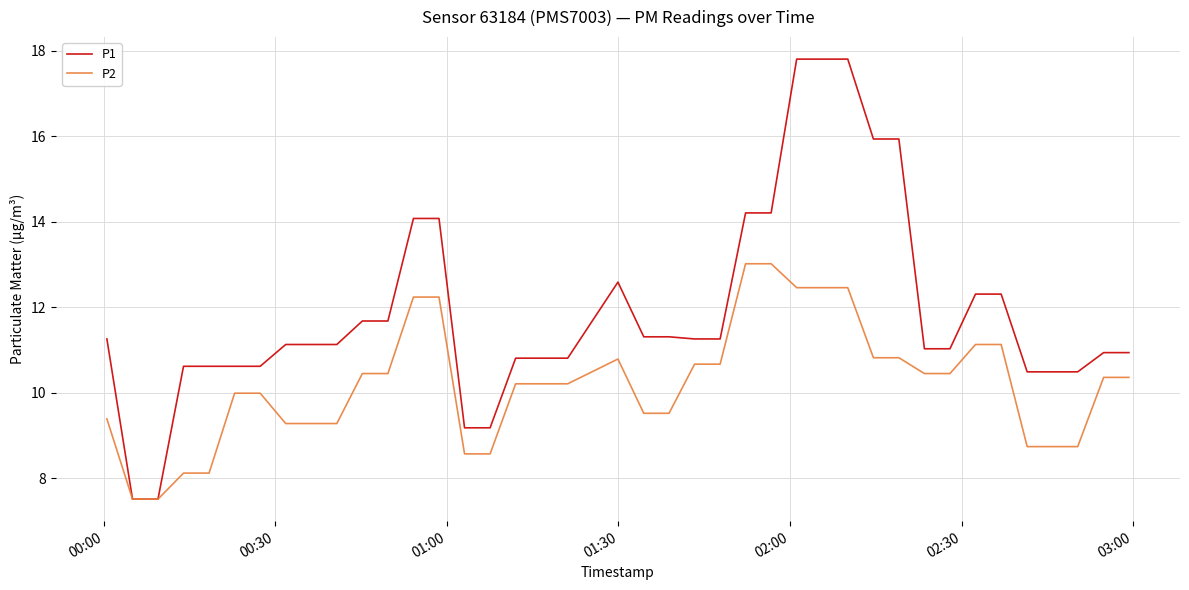

What is the average value of the P2 series?

10.2